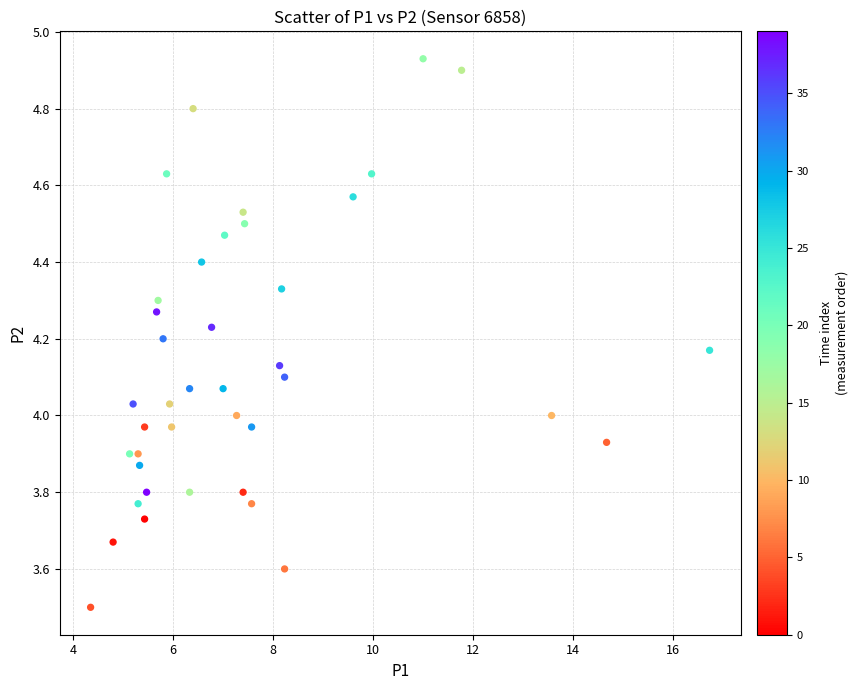

What is the range of X values (max minus min)?

12.4